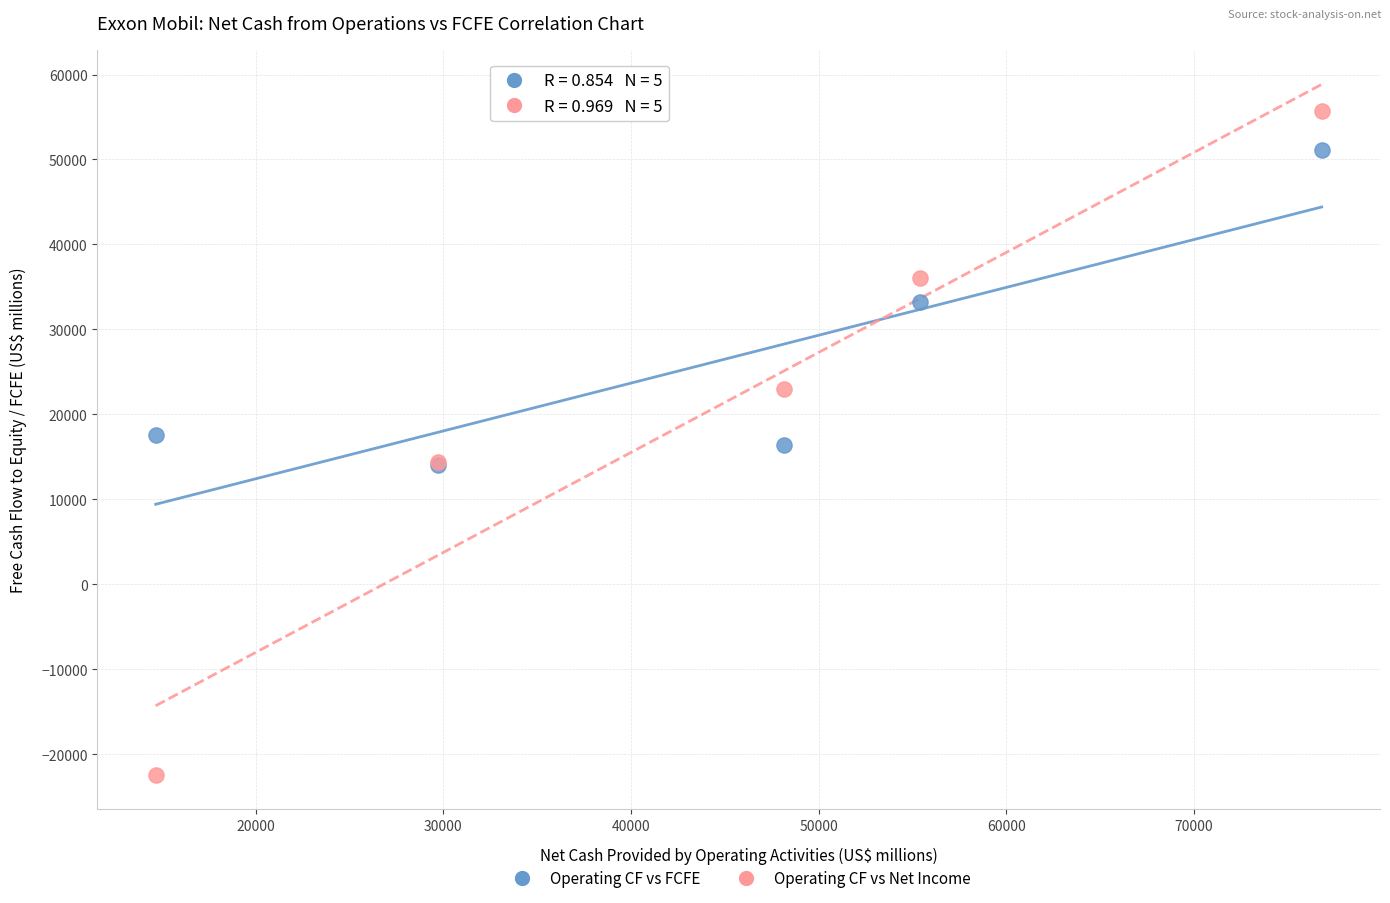

What are all the series names shown in the legend?

Operating CF vs FCFE, Operating CF vs Net Income